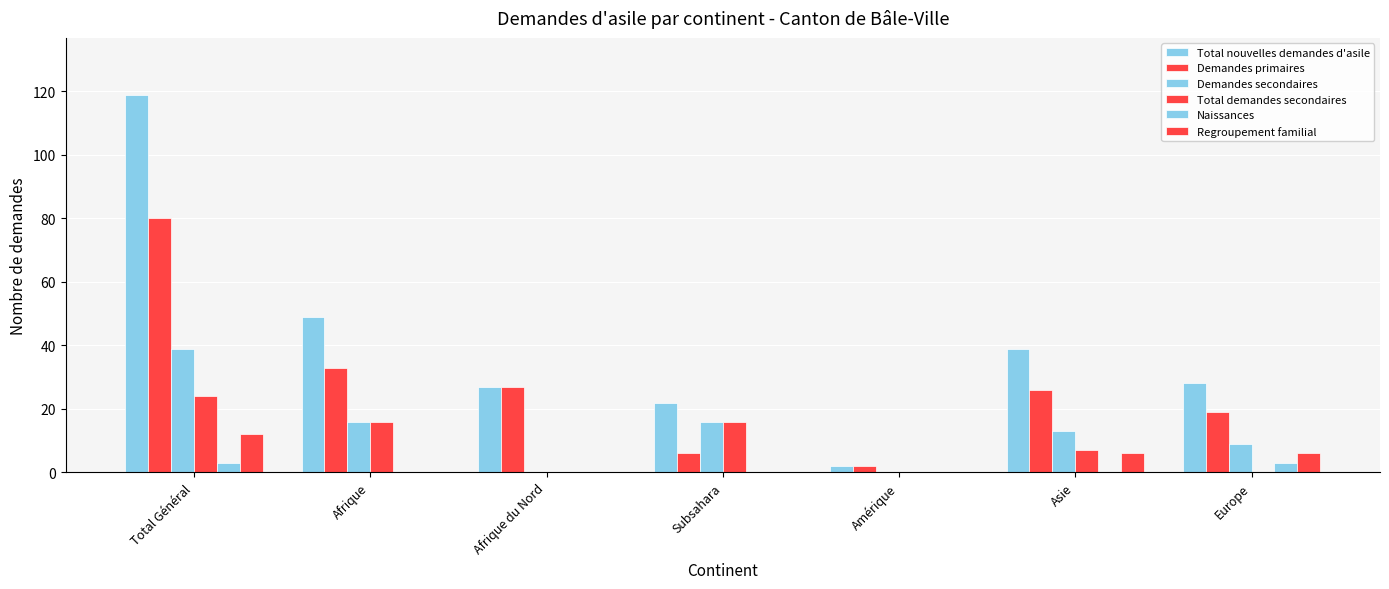

At which category is the sum across all series the highest?

Total Général